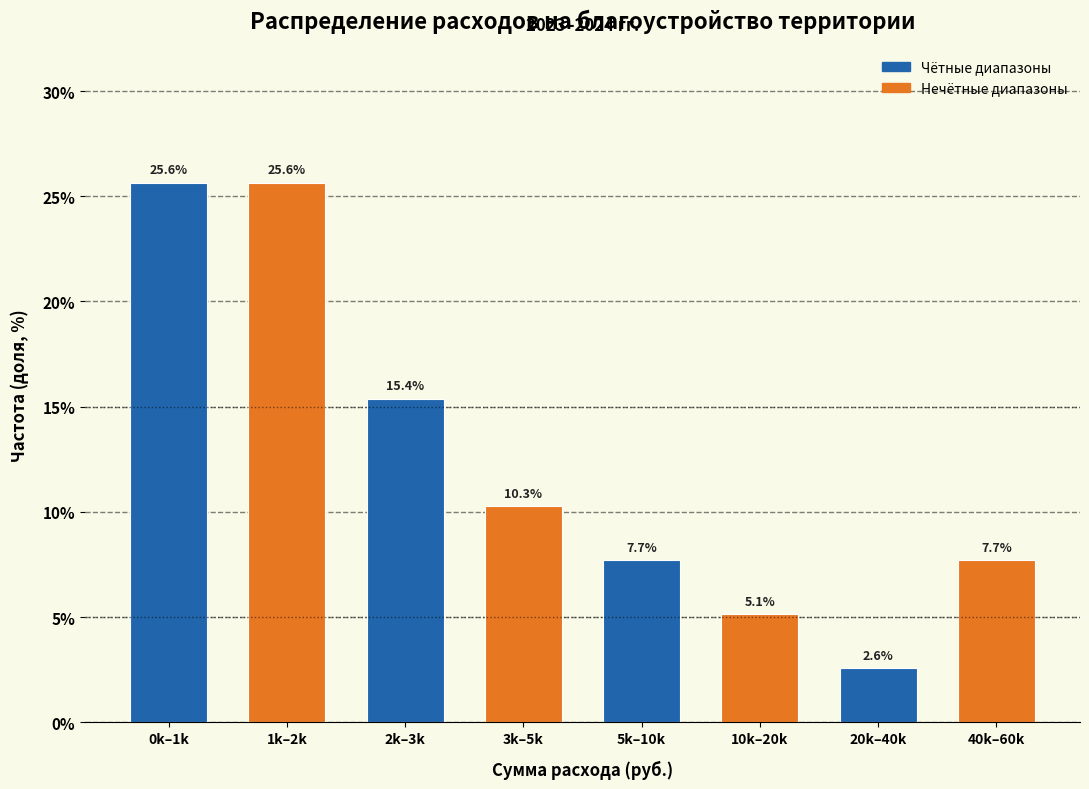

Reading left to right, what are all the values shown in this chart?

0k–1k=25.6	1k–2k=25.6	2k–3k=15.4	3k–5k=10.3	5k–10k=7.7	10k–20k=5.1	20k–40k=2.6	40k–60k=7.7